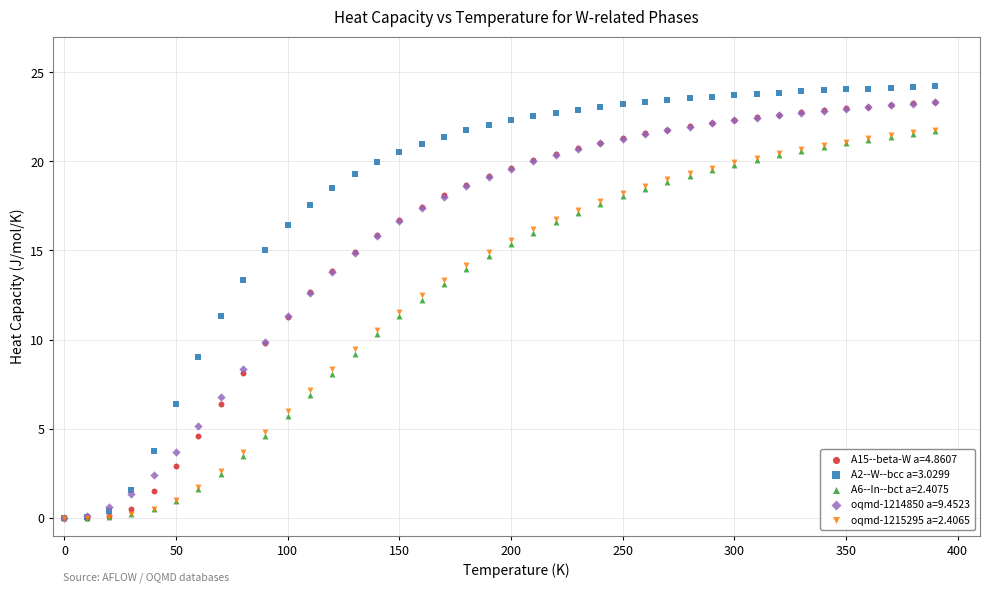

Which series contains the highest Y value?

A2--W--bcc a=3.0299